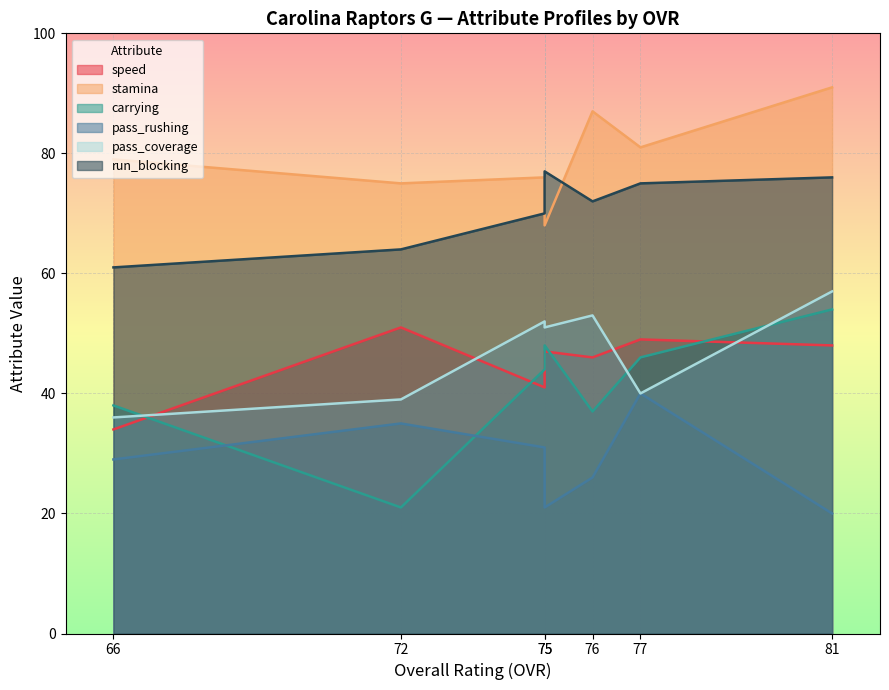

The carrying series shows 54 at 81. True or false?

True